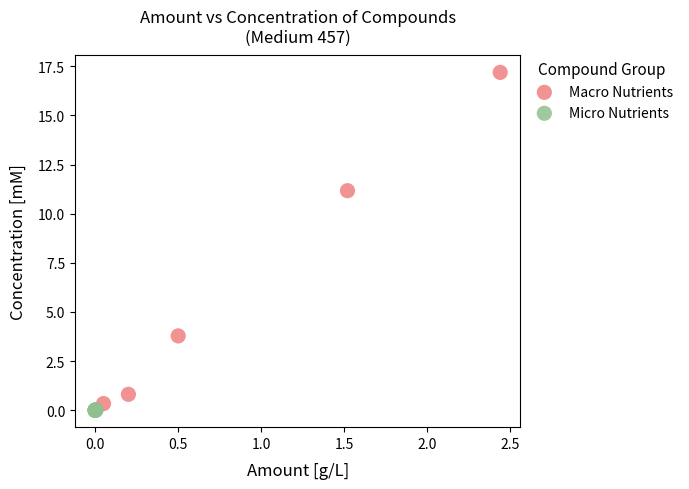

Which series reaches the maximum Y coordinate?

Macro Nutrients